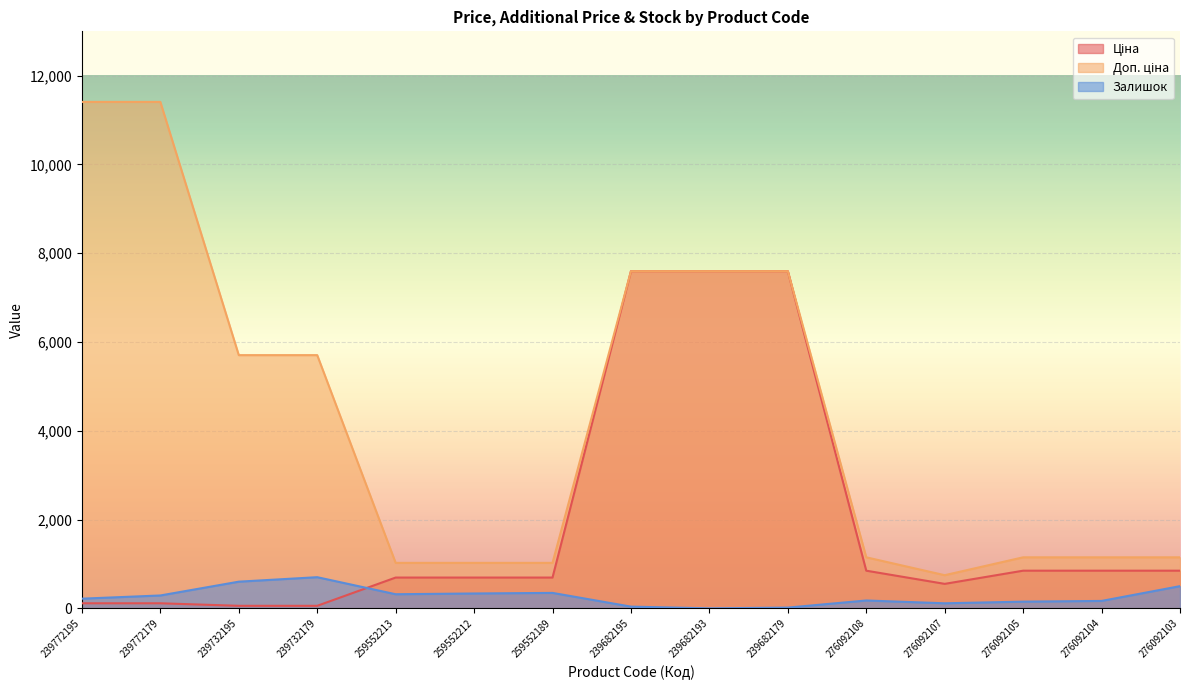

How many lines are shown in the chart?

3